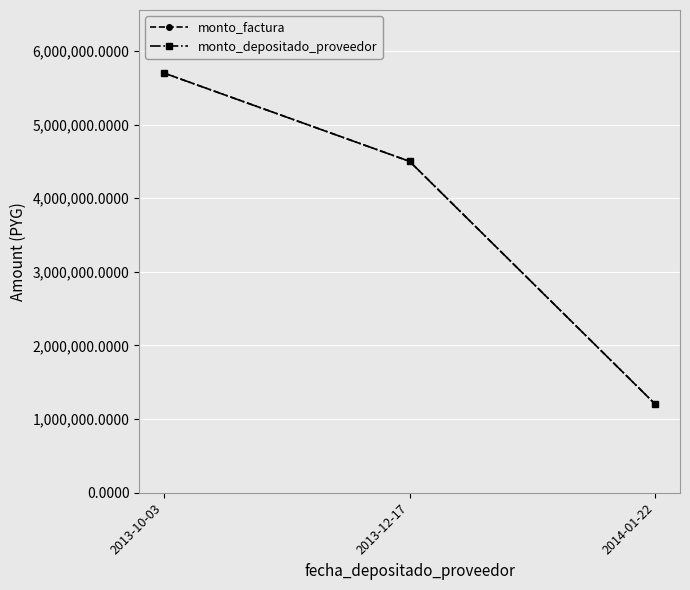

List the labels in order of monto_depositado_proveedor value, smallest first.

2014-01-22, 2013-12-17, 2013-10-03